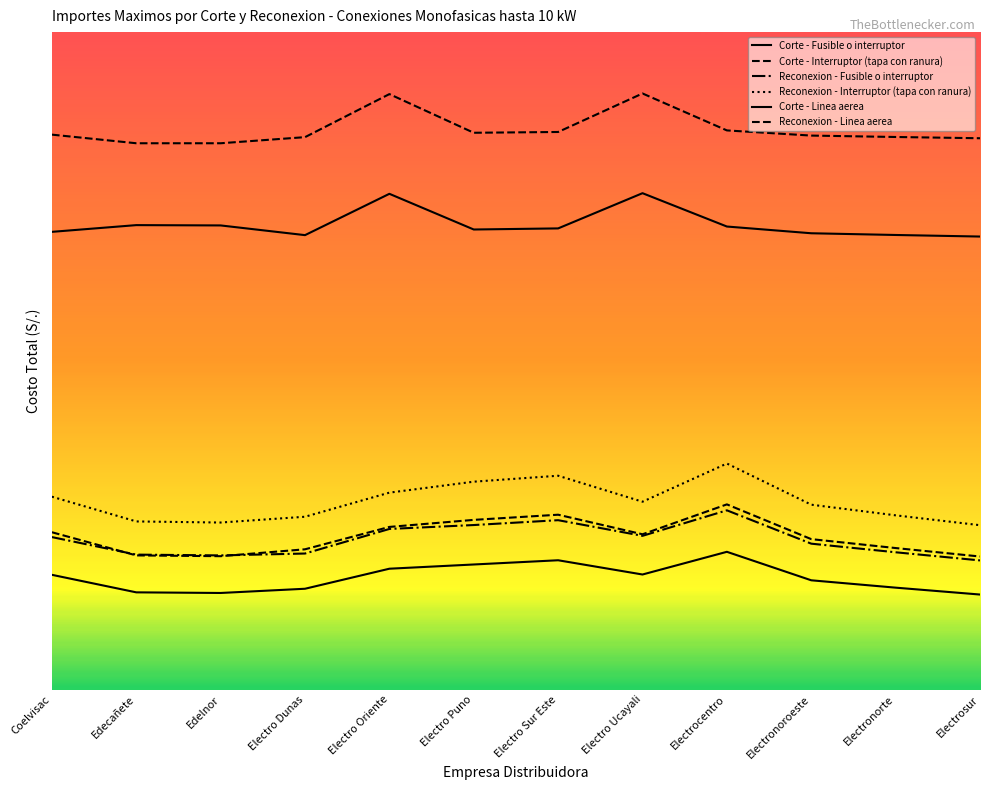

What is the approximate value of Corte - Linea aerea at Electronoroeste?

29.1